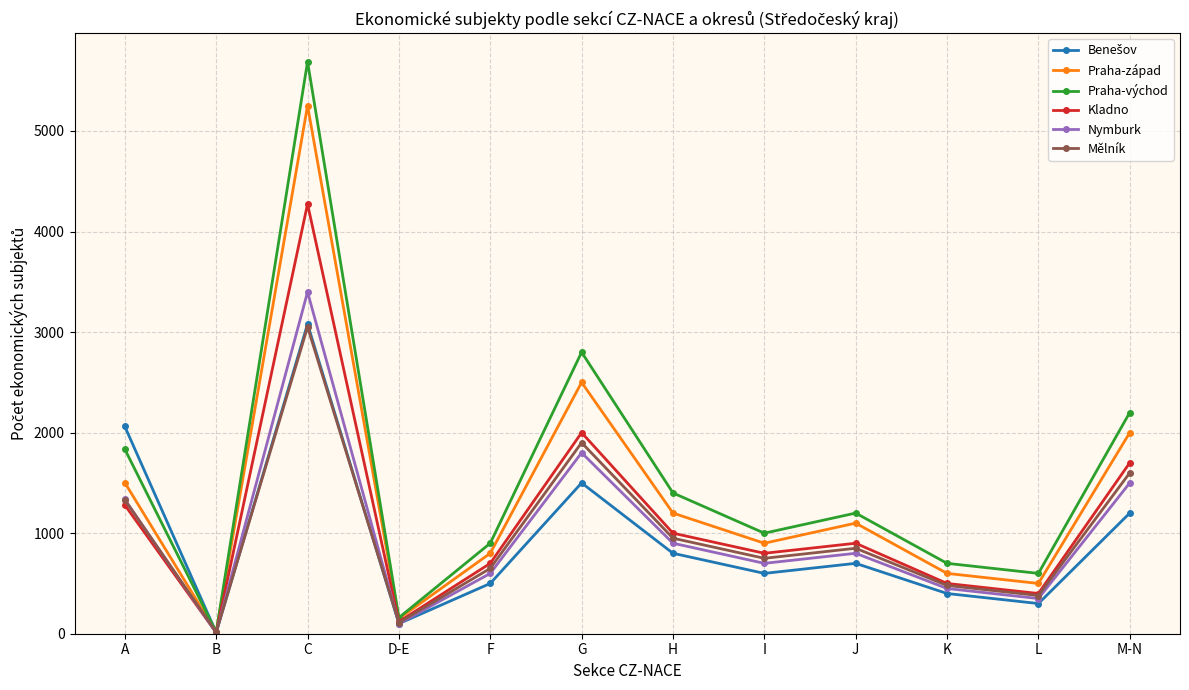

Where is Mělník nearest to the value 1533?

M-N